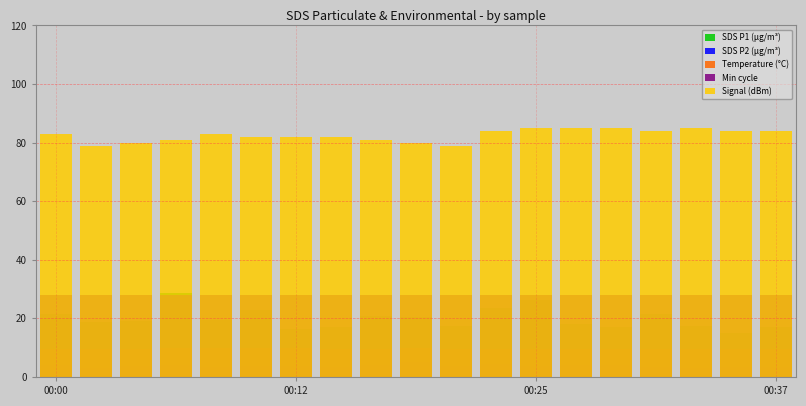

Count the number of data series in this chart.

5